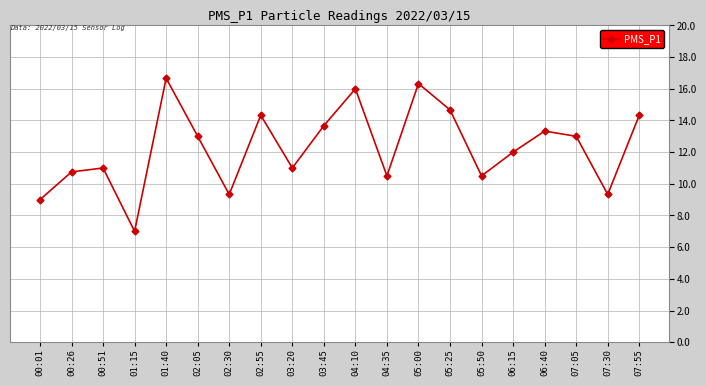

Reading left to right, list all the values displayed in this chart.

9.0	10.8	11.0	7.0	16.7	13.0	9.3	14.3	11.0	13.7	16.0	10.5	16.3	14.7	10.5	12.0	13.3	13.0	9.3	14.3